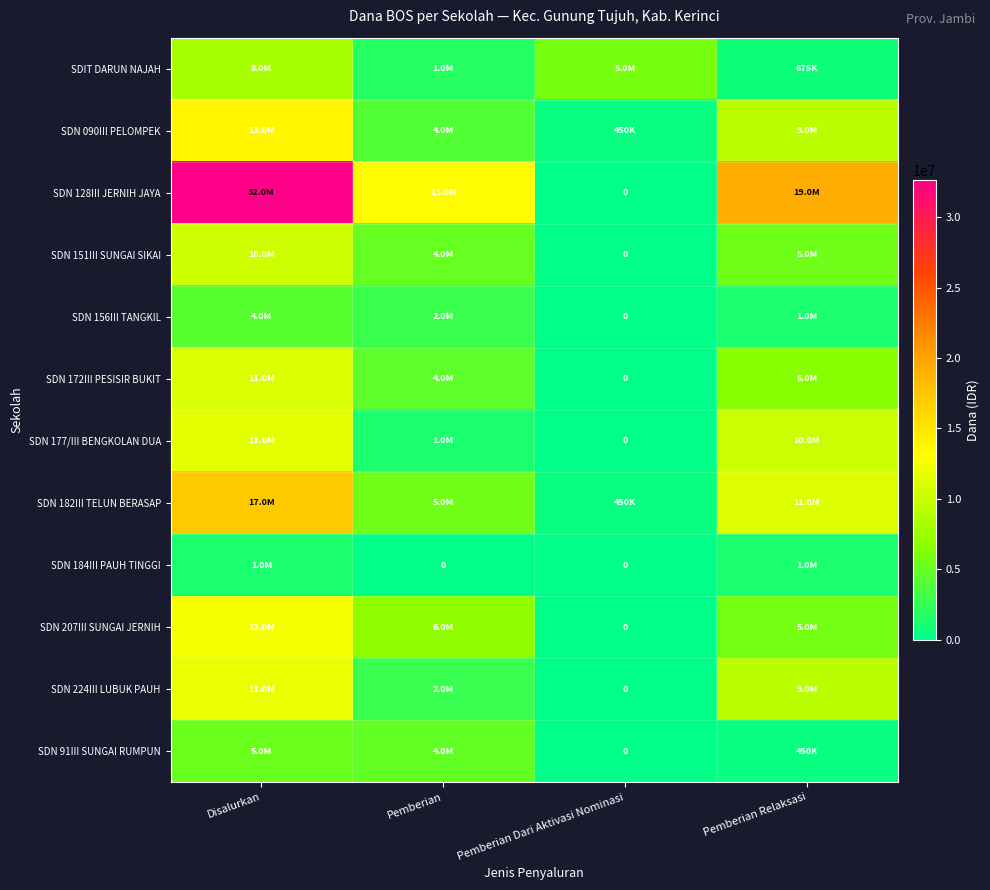

What is the minimum value for SDN 090III PELOMPEK?

450000